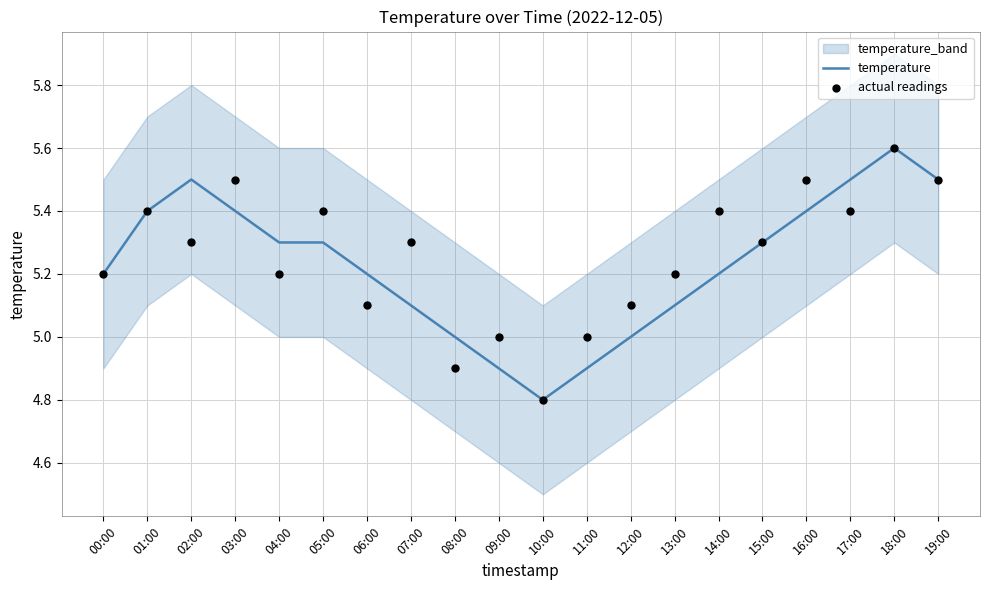

At how many categories does at least one series exceed 5?

16